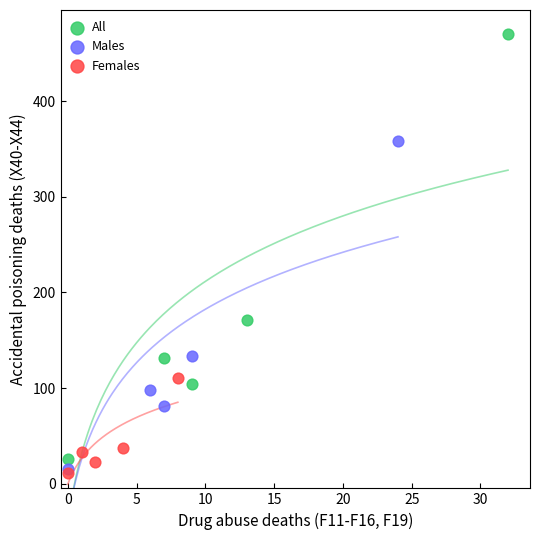

Which series contains the highest Y value?

All